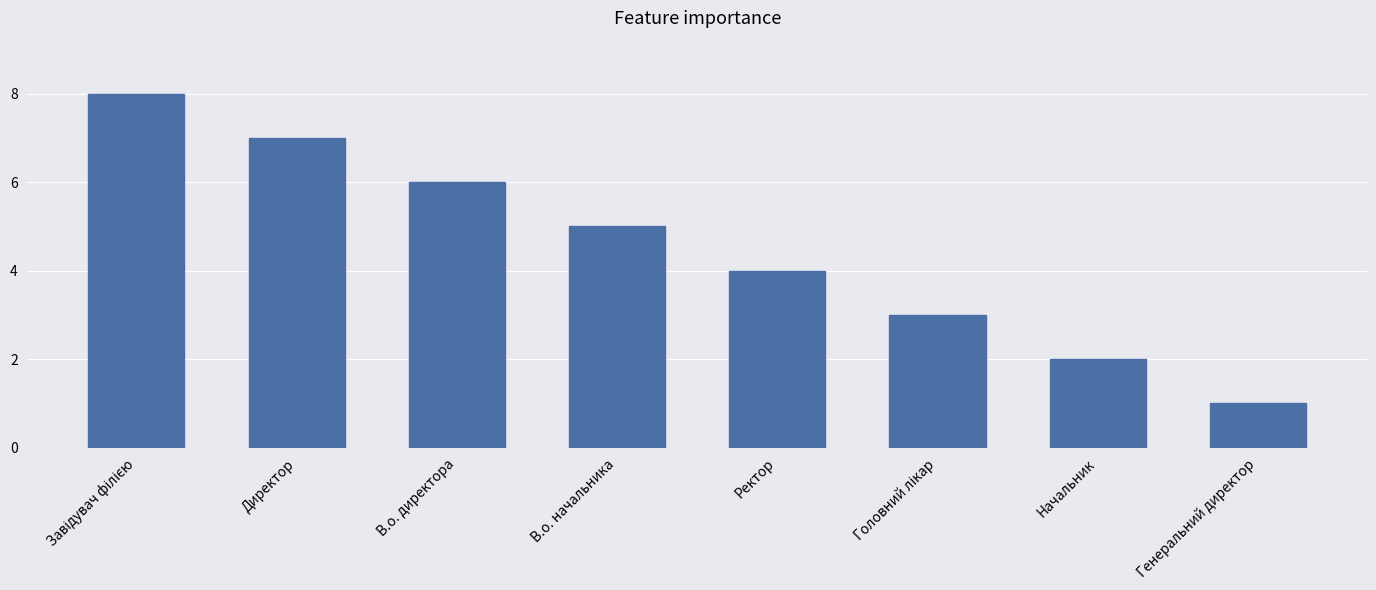

The chart shows a value of 4 at Ректор. True or false?

True